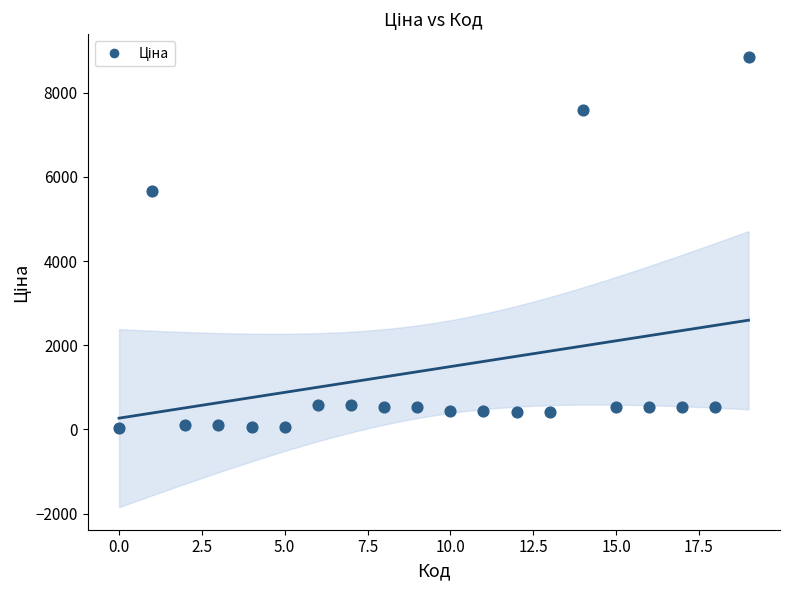

What Y value in the scatter plot is closest to 4444?

5673.8